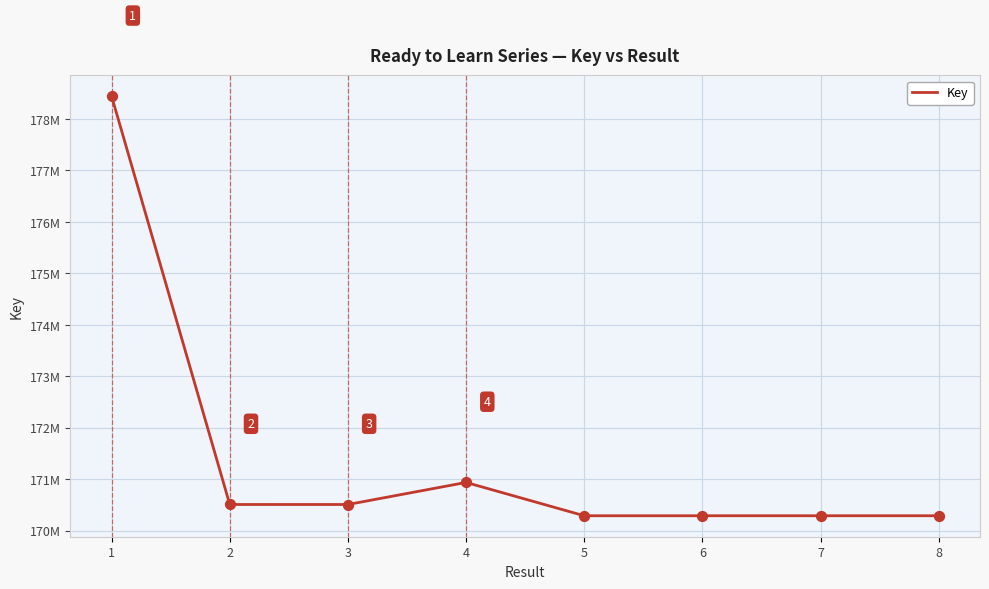

What is the ratio of the value at 6 to the value at 3?

1.0